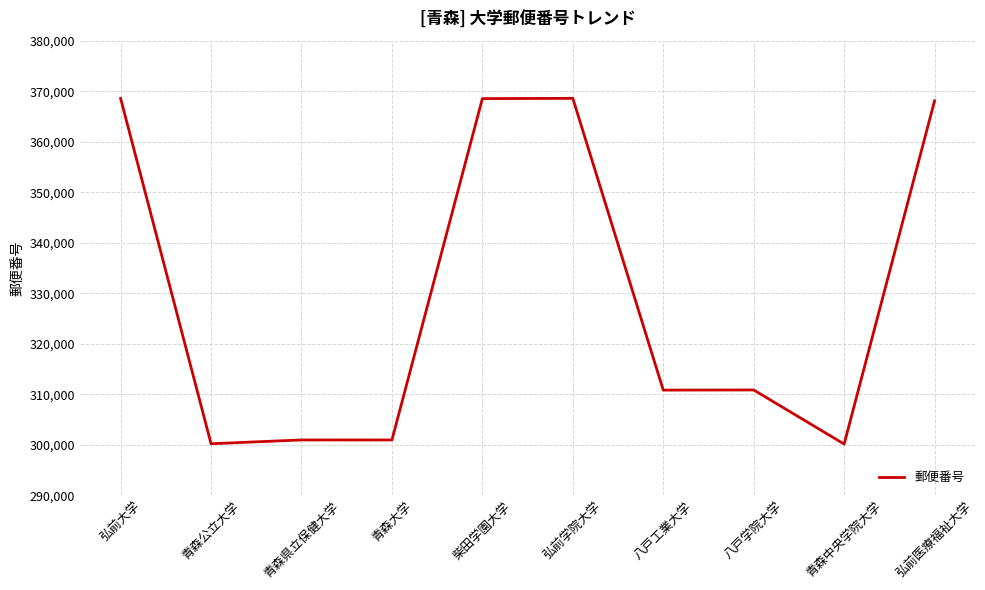

What is the minimum value shown in the chart?

300132